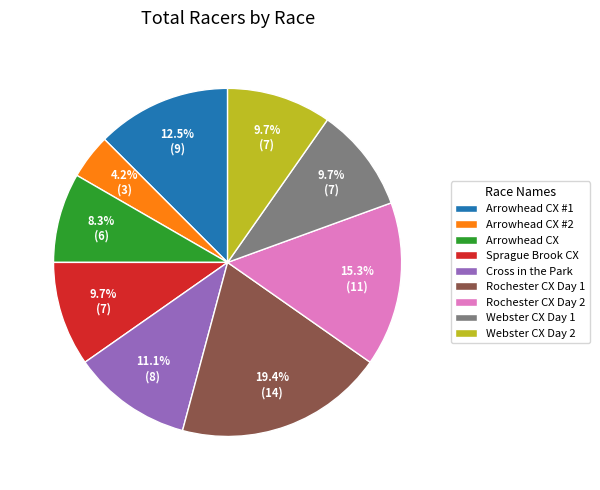

Count the number of slices in the pie.

9